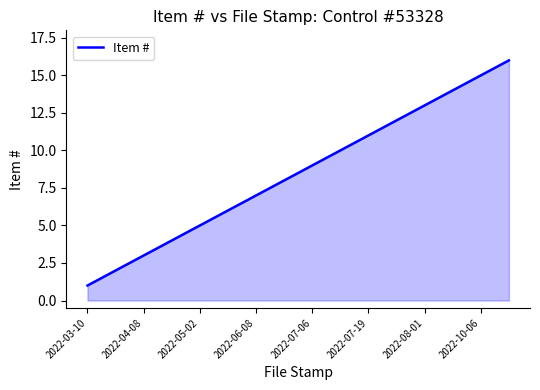

What is the maximum value shown in the chart?

16